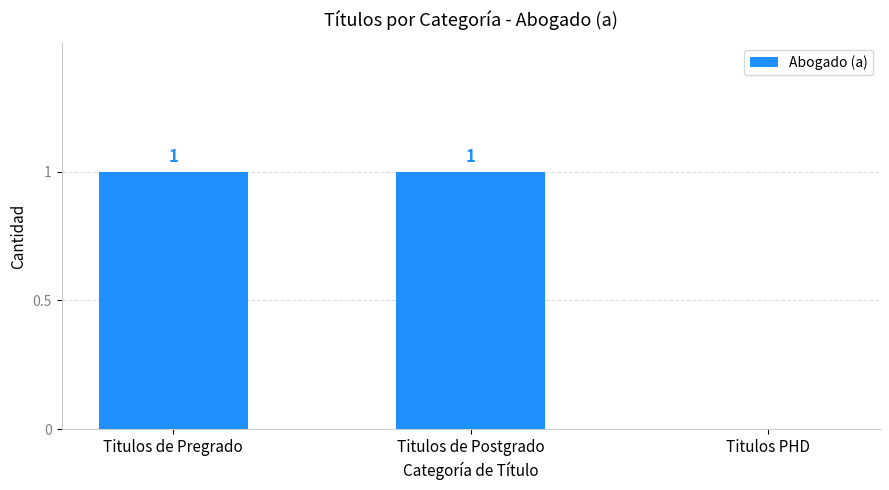

Where is the data nearest to the value 0?

Titulos PHD